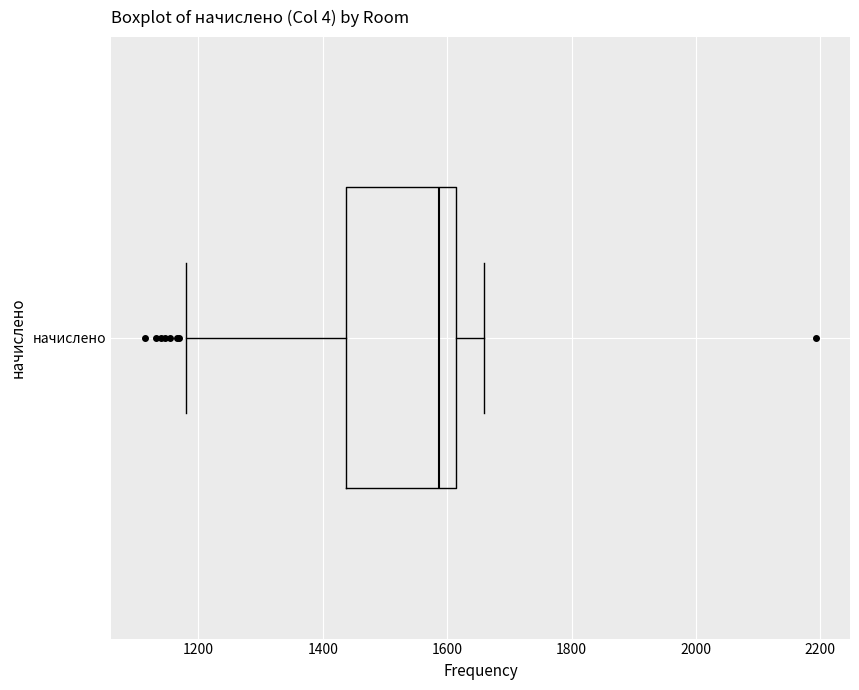

Read this box plot against the x-axis: the position of the median line, the range covered by the box, and the ends of both whiskers. The values are not printed on the chart, so give them approximately, as read against the axis.

median 1580, box 1440 to 1620, whiskers 1180 to 1660